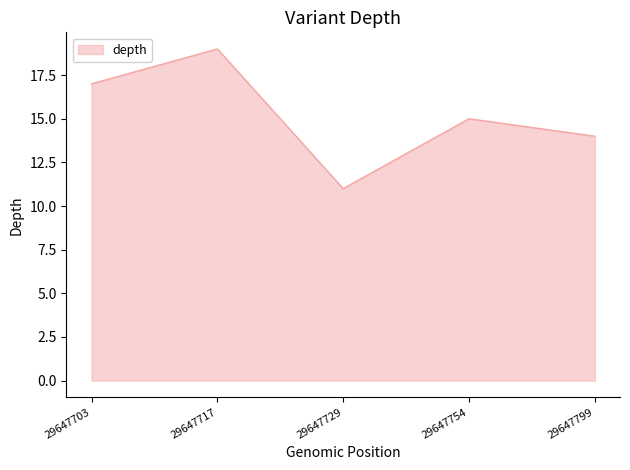

What is the minimum value shown in the chart?

11